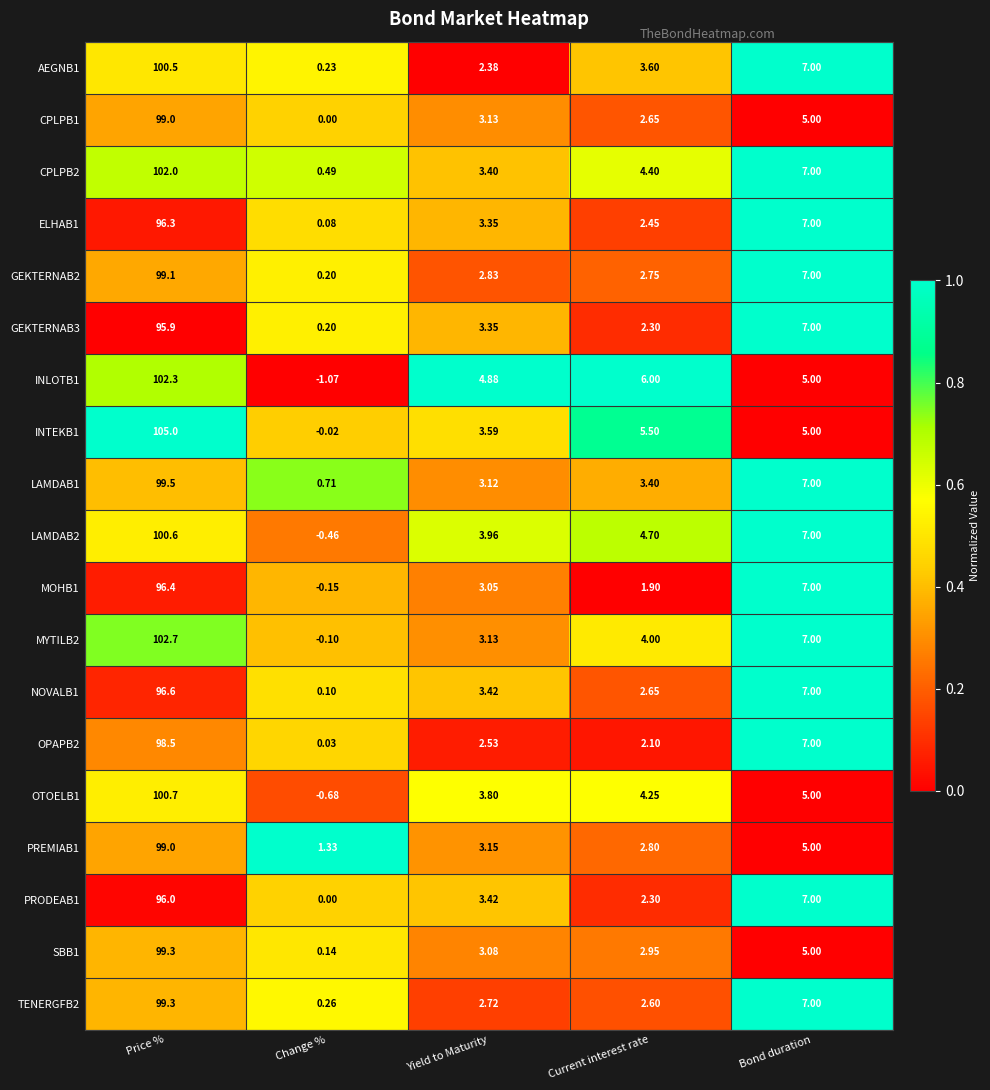

Which series has the widest spread of values?

INTEKB1